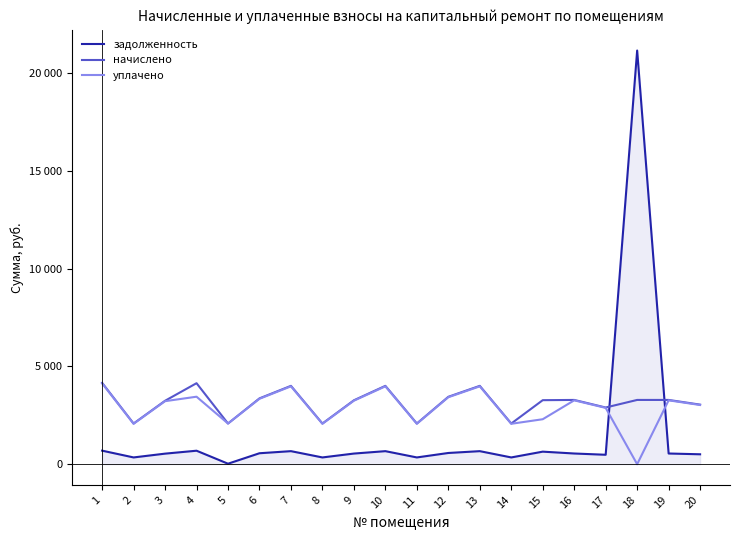

Reading right to left, what are all the values shown in this chart?

задолженность: 507.9	547.9	21156.1	483.2	547.9	642.6	346.8	667.9	574.6	346.8	667.9	544.8	346.8	667.9	561.2	26.1	690.5	540.7	346.8	693.6
начислено: 3047.2	3287.3	3287.3	2899.5	3287.3	3275.0	2080.7	4007.6	3447.4	2080.7	4007.6	3268.9	2080.7	4007.6	3367.3	2080.7	4143.0	3244.2	2080.7	4161.5
уплачено: 3027.9	3266.5	0.0	2881.1	3266.5	2300.5	2067.6	3982.2	3425.5	2067.6	3982.2	3248.2	2067.6	3982.2	3346.0	2080.7	3452.5	3223.7	2067.6	4135.1